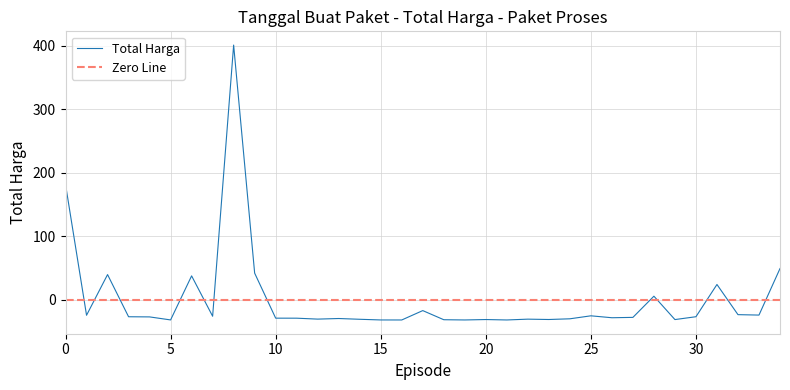

How many series are shown in this chart?

1